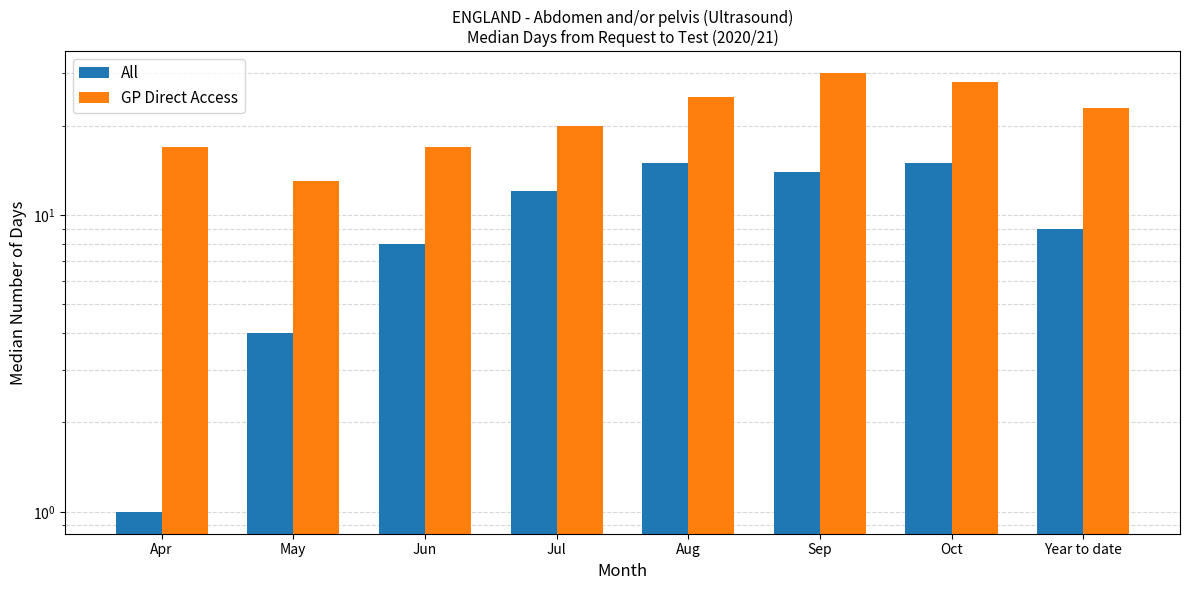

At which label is GP Direct Access closest to 21?

Jul